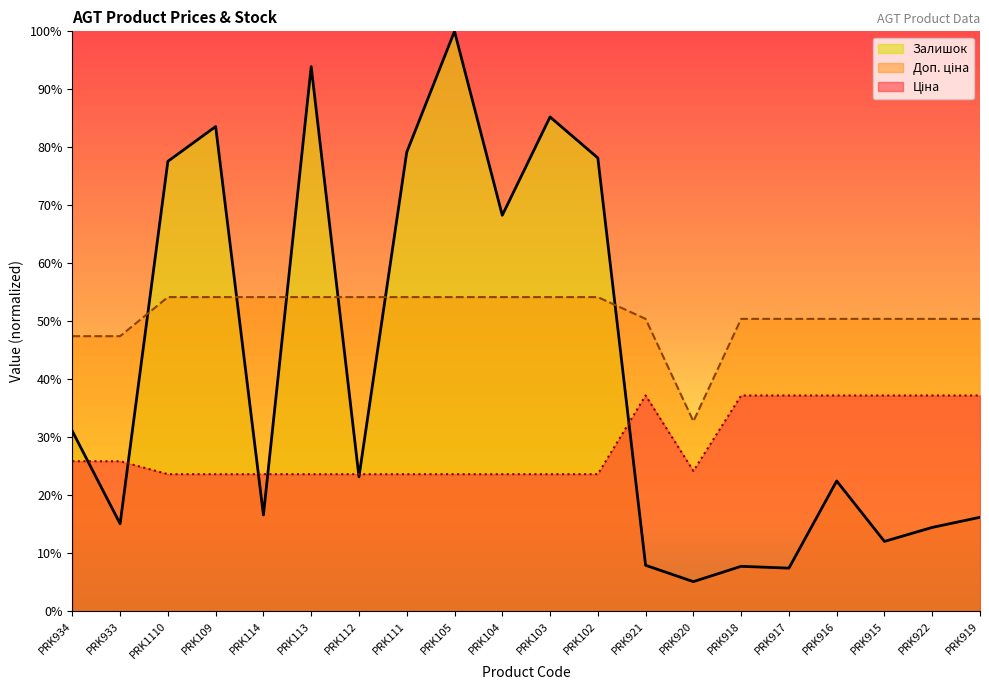

After their last crossing, which series has the higher values: Доп. ціна or Залишок?

Доп. ціна